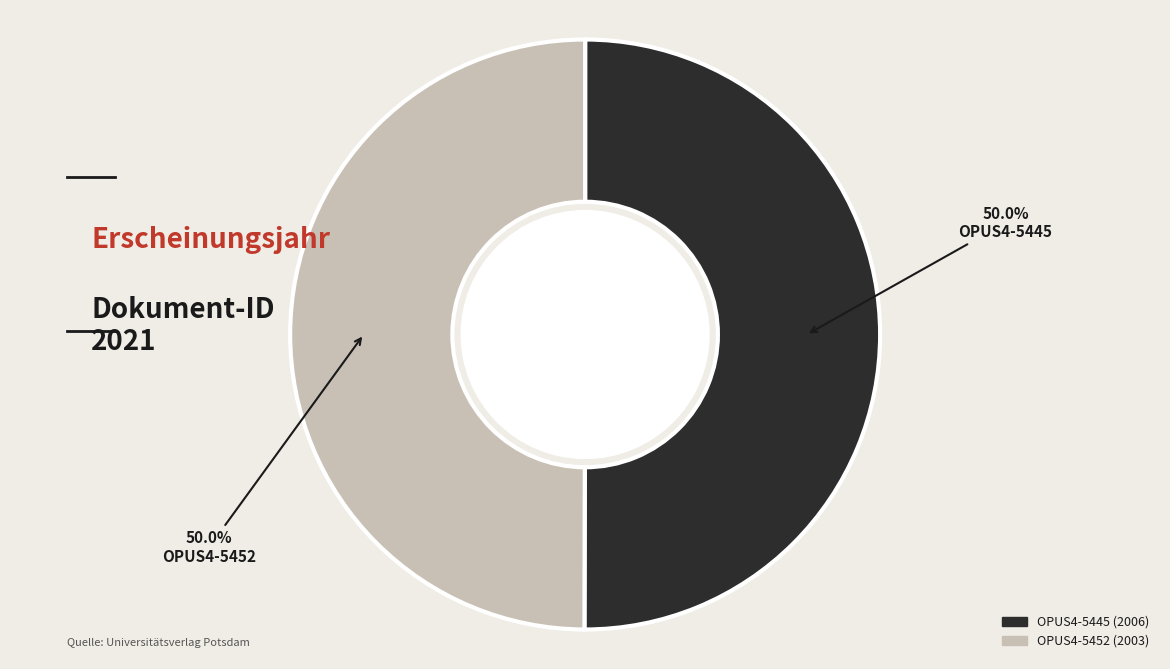

Approximately how many times larger is the value at OPUS4-5445 compared to OPUS4-5452?

1.0